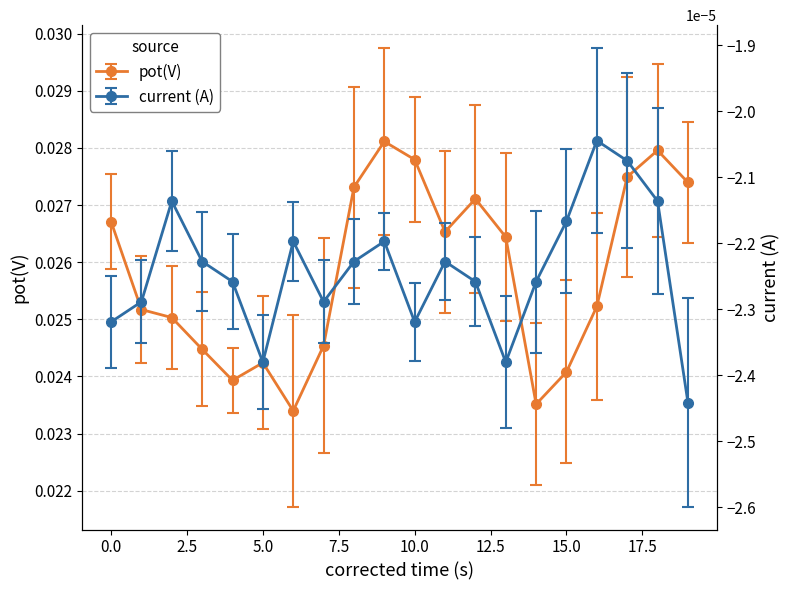

Is it true that pot(V) equals 0.0 at 16?

True